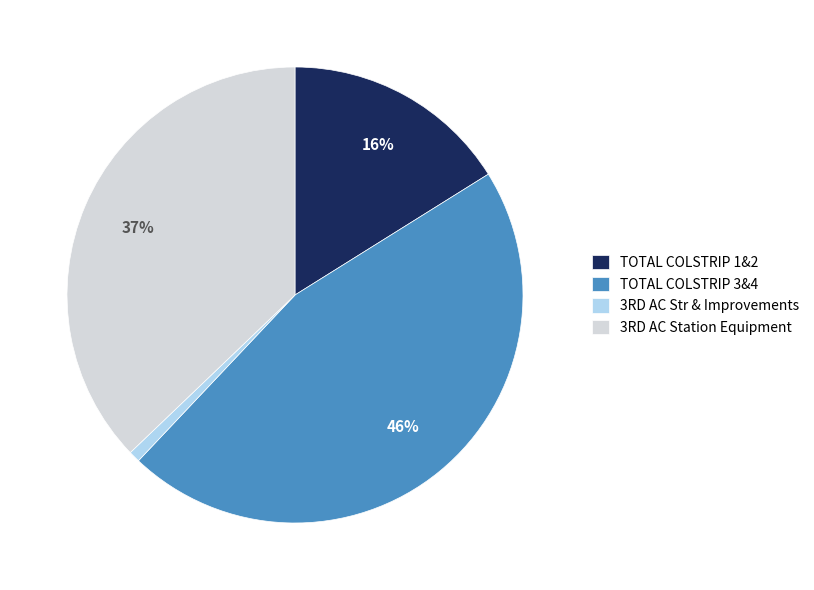

Which slice is the smallest?

3RD AC Str & Improvements